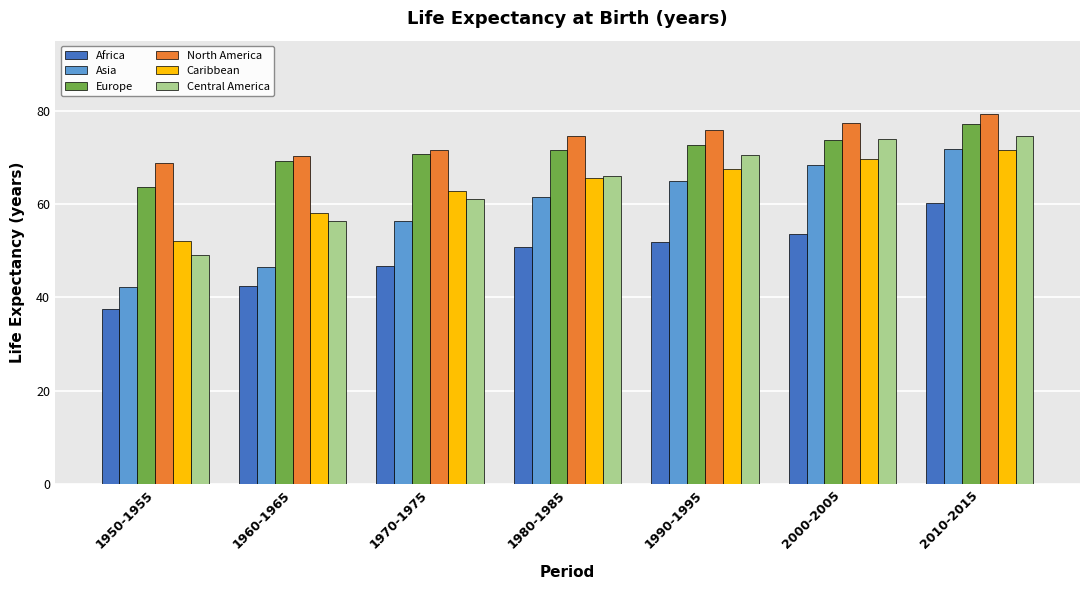

At which category is the sum across all series the highest?

2010-2015